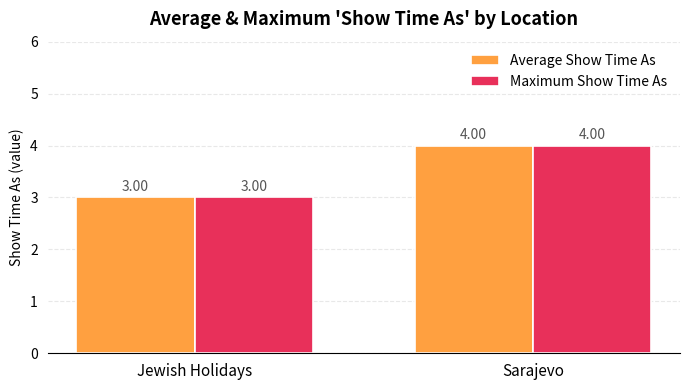

What is the sum of all Average Show Time As values?

7